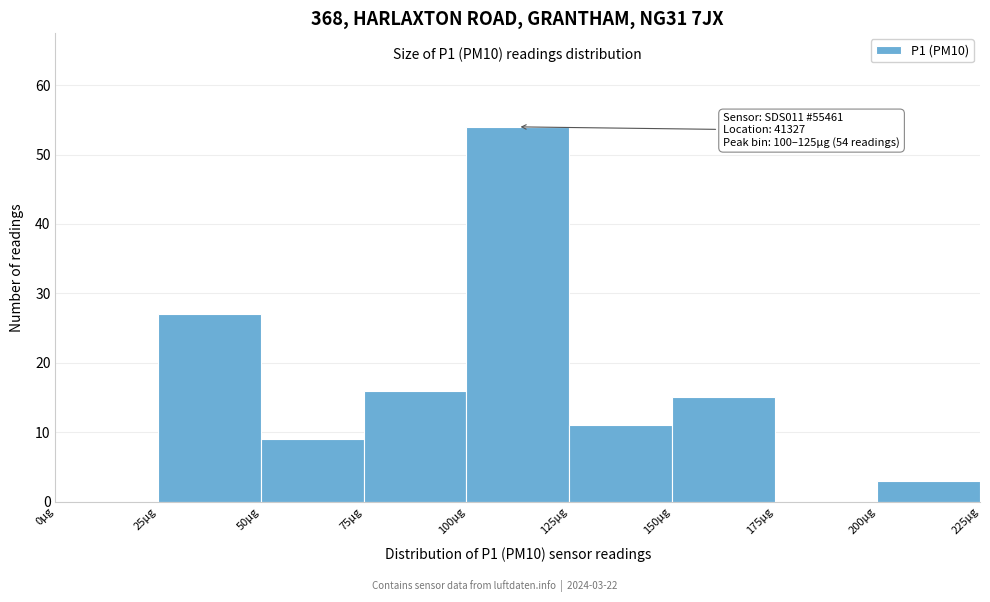

Over which range of the x-axis is the bar tallest?

100 to 125